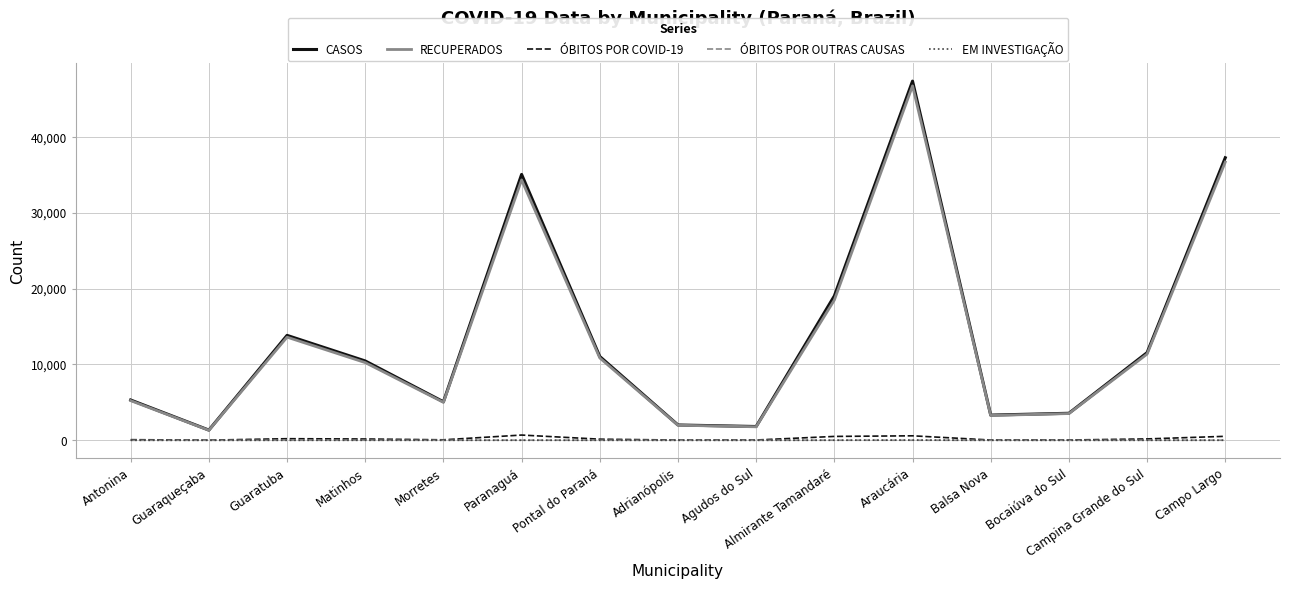

Which series has the widest spread of values?

CASOS